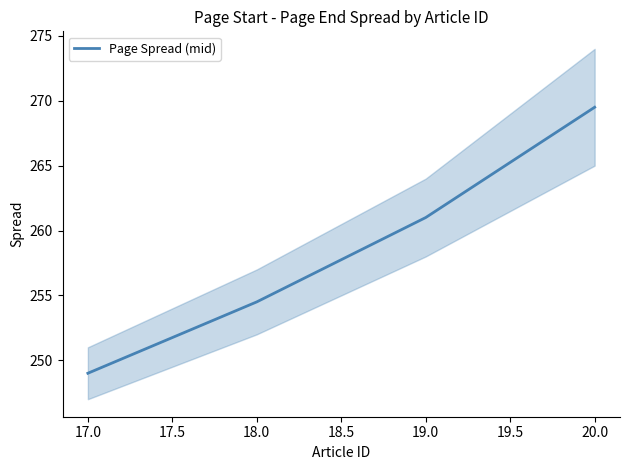

How many data points are less than 261?

2